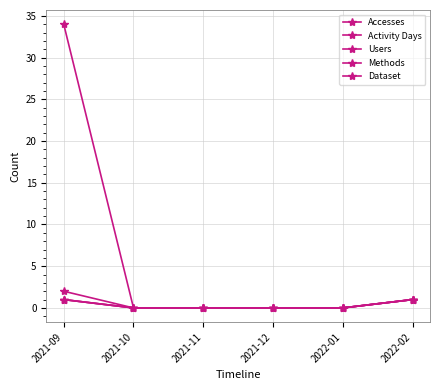

Is this an area chart (filled region under the line)?

No